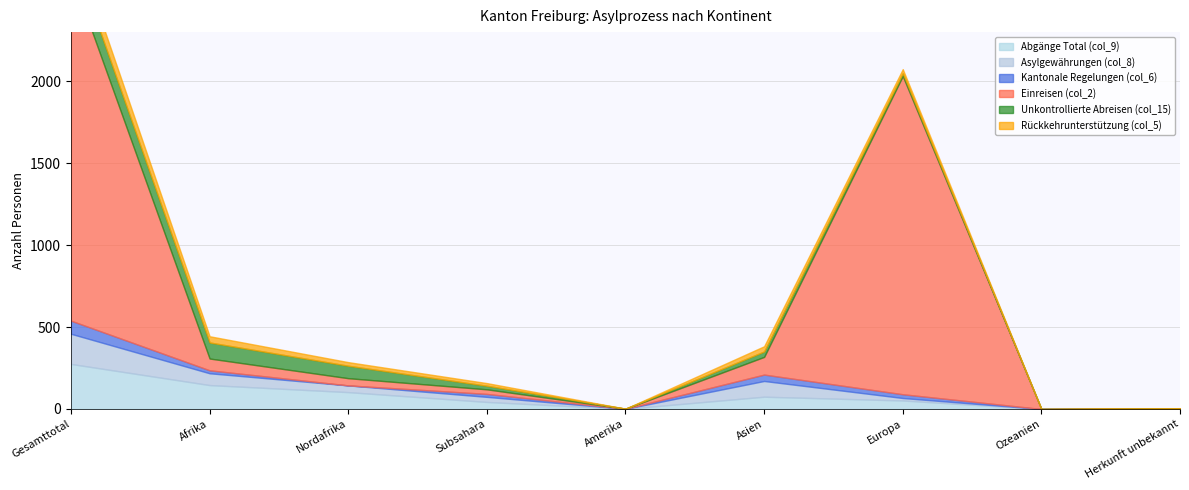

What is the difference between the second highest and minimum values in the Kantonale Regelungen (col_6) series?

39